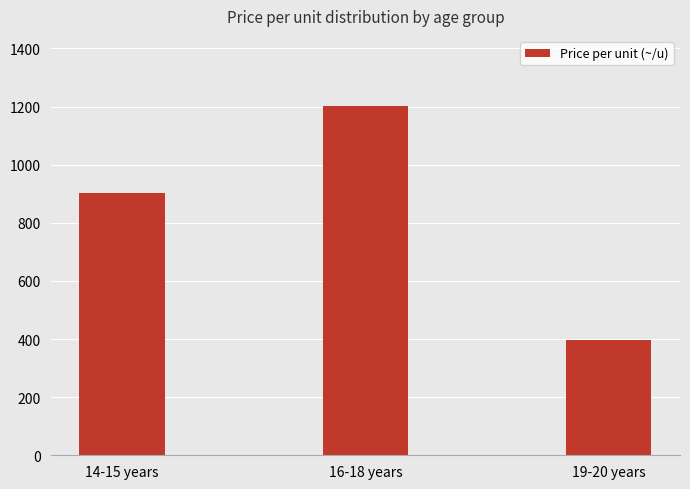

What is the difference between the maximum and minimum values?

806.9